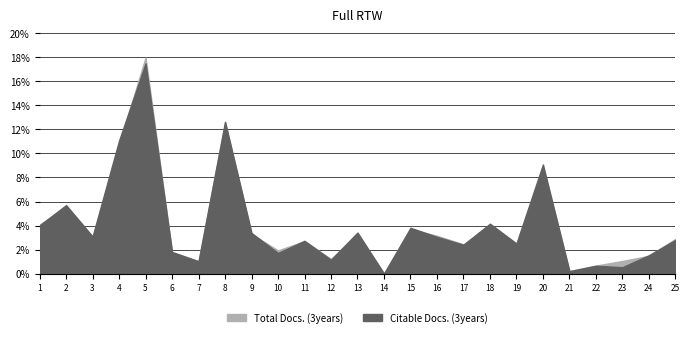

What are all the series names shown in the legend?

Total Docs. (3years), Citable Docs. (3years)